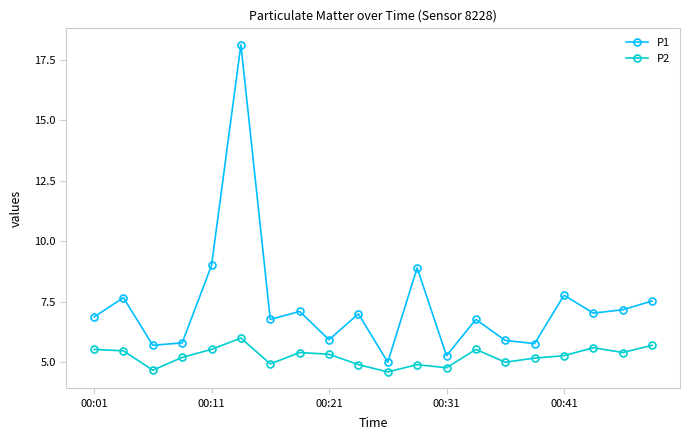

What is the difference between the maximum and minimum values in the P1 series?

13.1